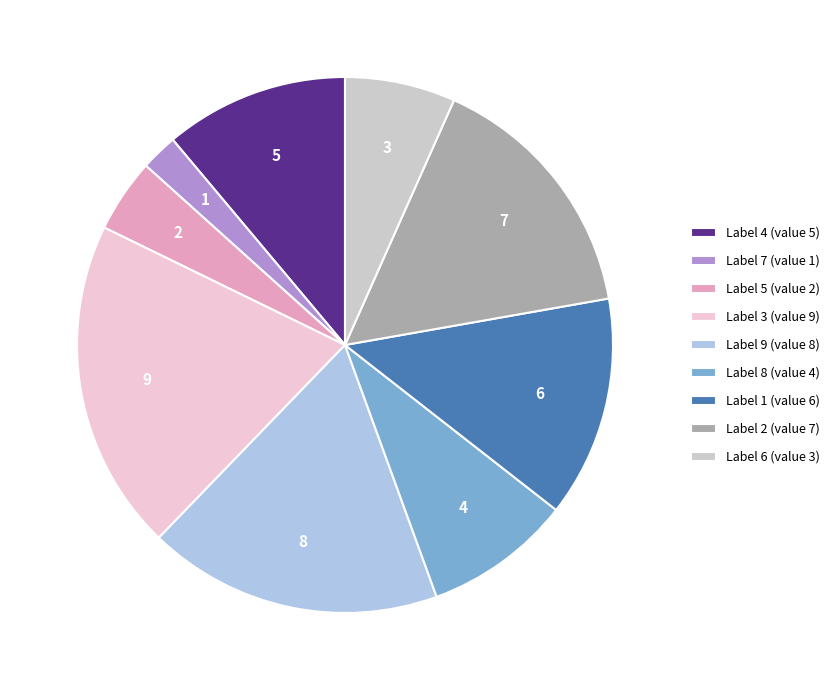

Approximately how many times larger is the value at Label 4 (value 5) compared to Label 3 (value 9)?

0.6